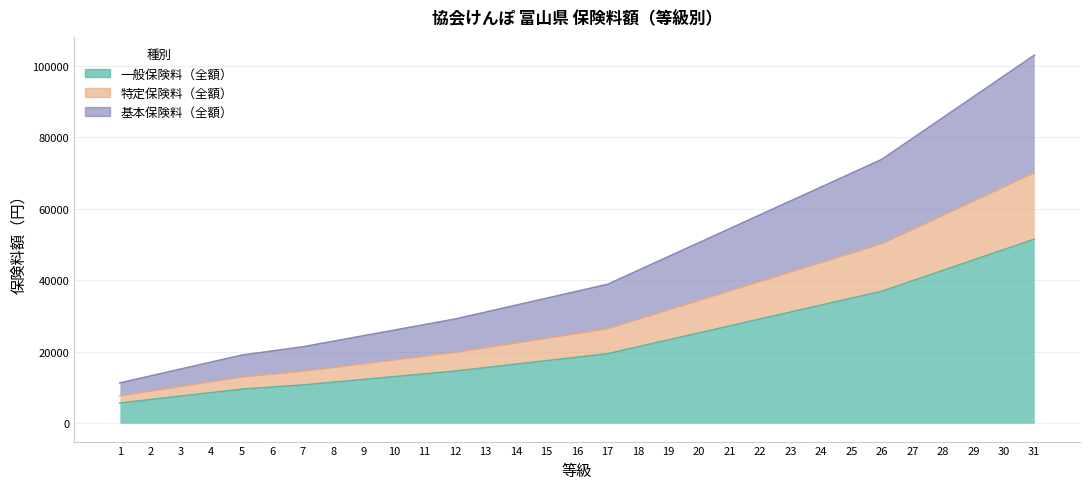

List the series in order of their peak value, lowest first.

一般保険料（全額）, 特定保険料（全額）, 基本保険料（全額）